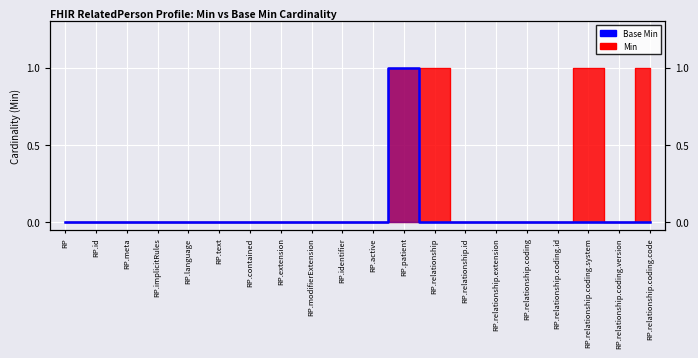

Which series has the largest total across all categories?

Min